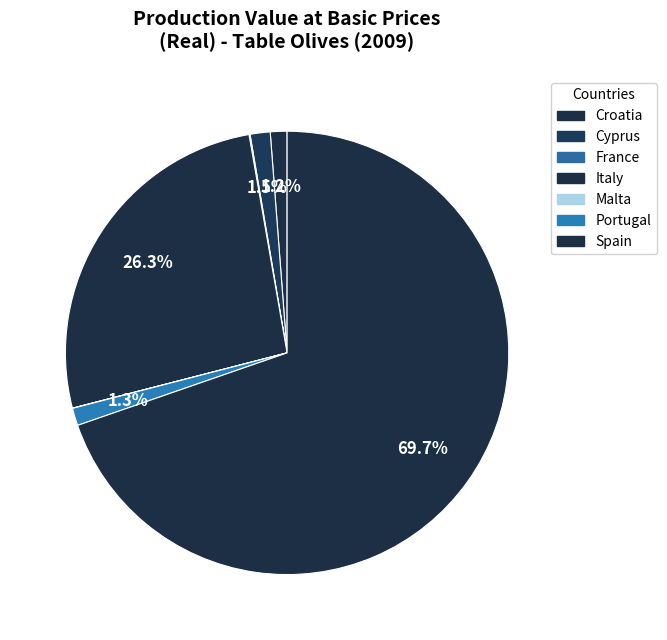

Count the number of slices in the pie.

7